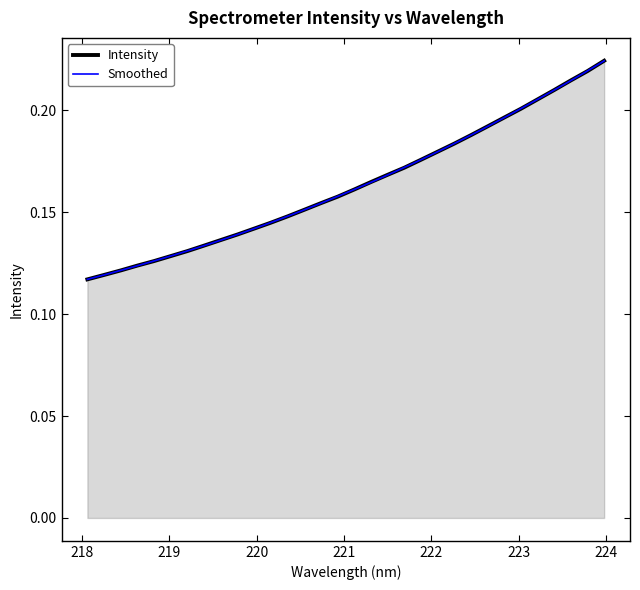

What is the smallest value displayed?

0.1